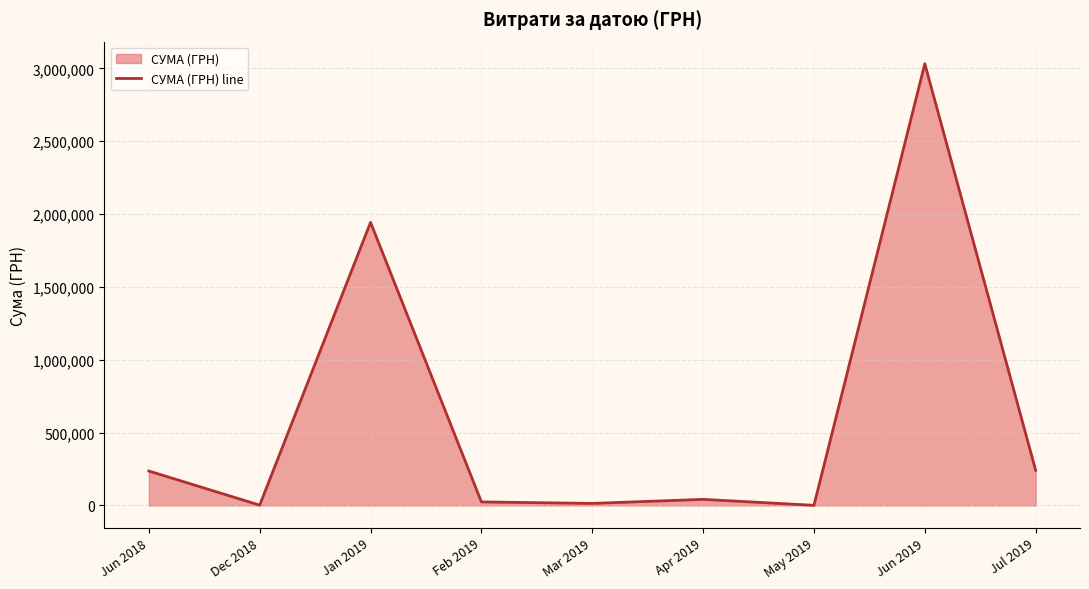

Does the chart display data point markers on the line(s)?

No